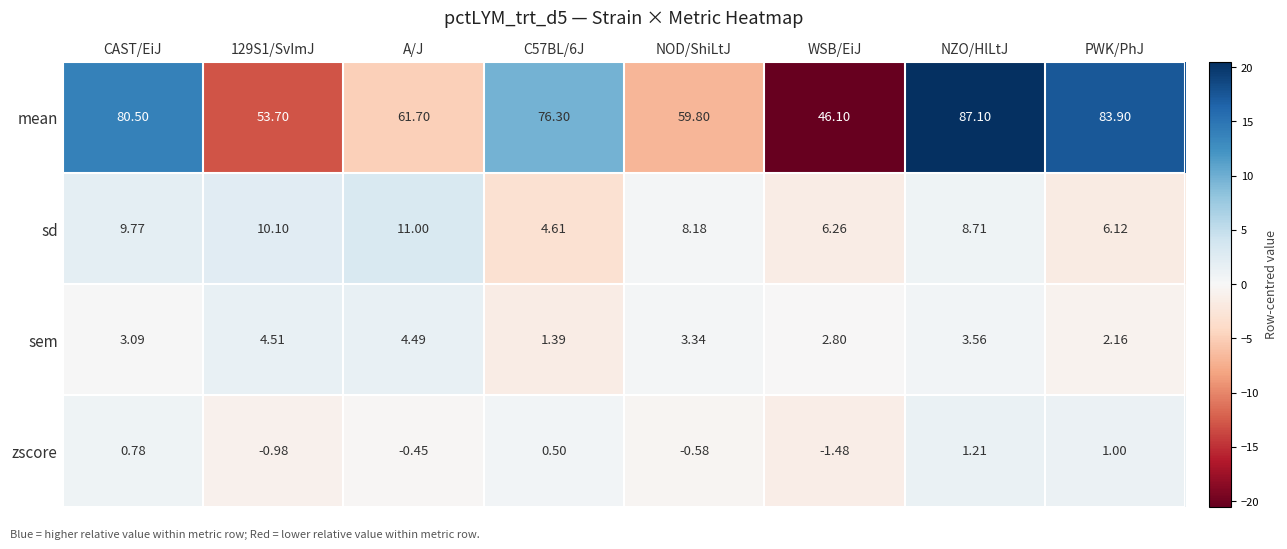

Which label corresponds to the largest value in the chart?

NZO/HlLtJ